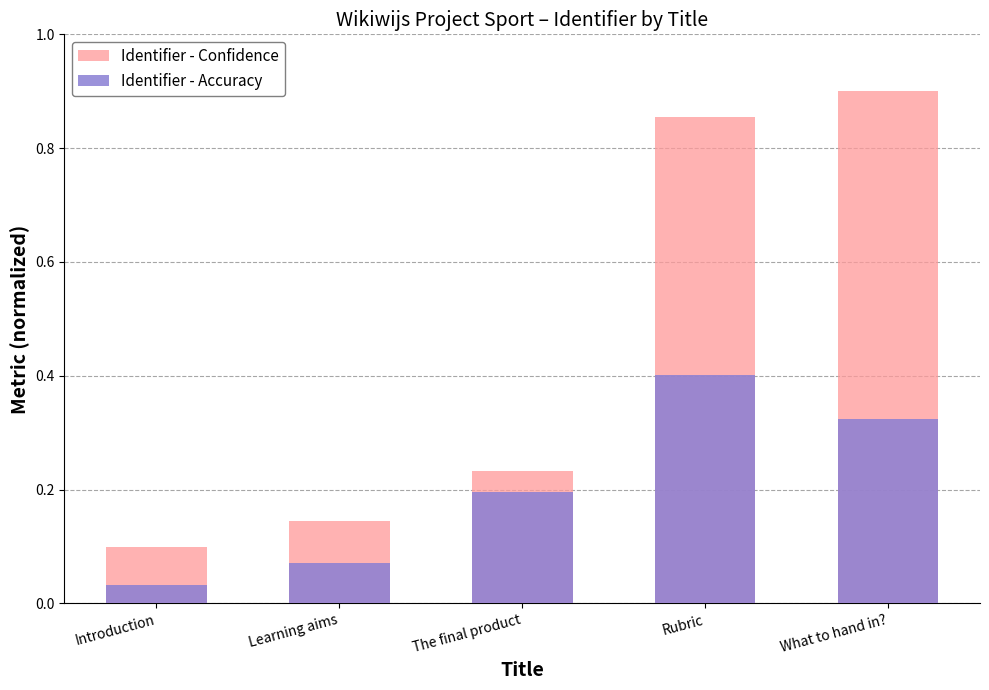

What is the sum of the Identifier - Accuracy values at Introduction and What to hand in??

0.4